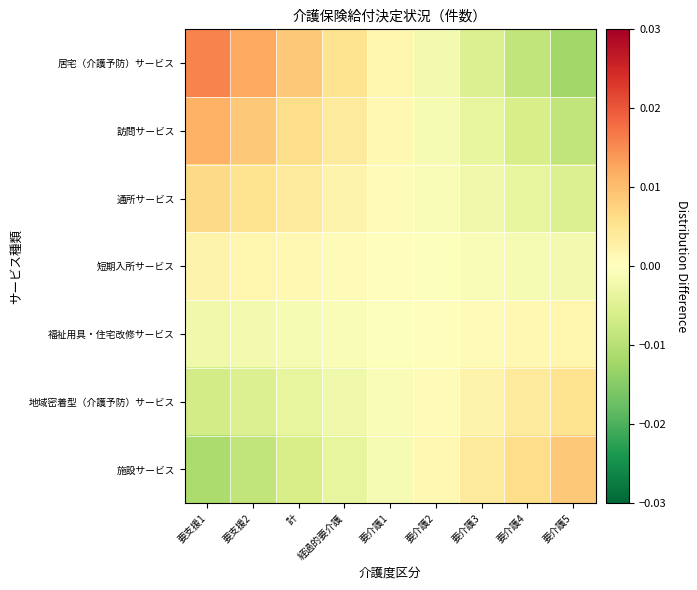

Rank the series by their average value, from lowest to highest.

施設サービス, 地域密着型（介護予防）サービス, 福祉用具・住宅改修サービス, 短期入所サービス, 通所サービス, 訪問サービス, 居宅（介護予防）サービス